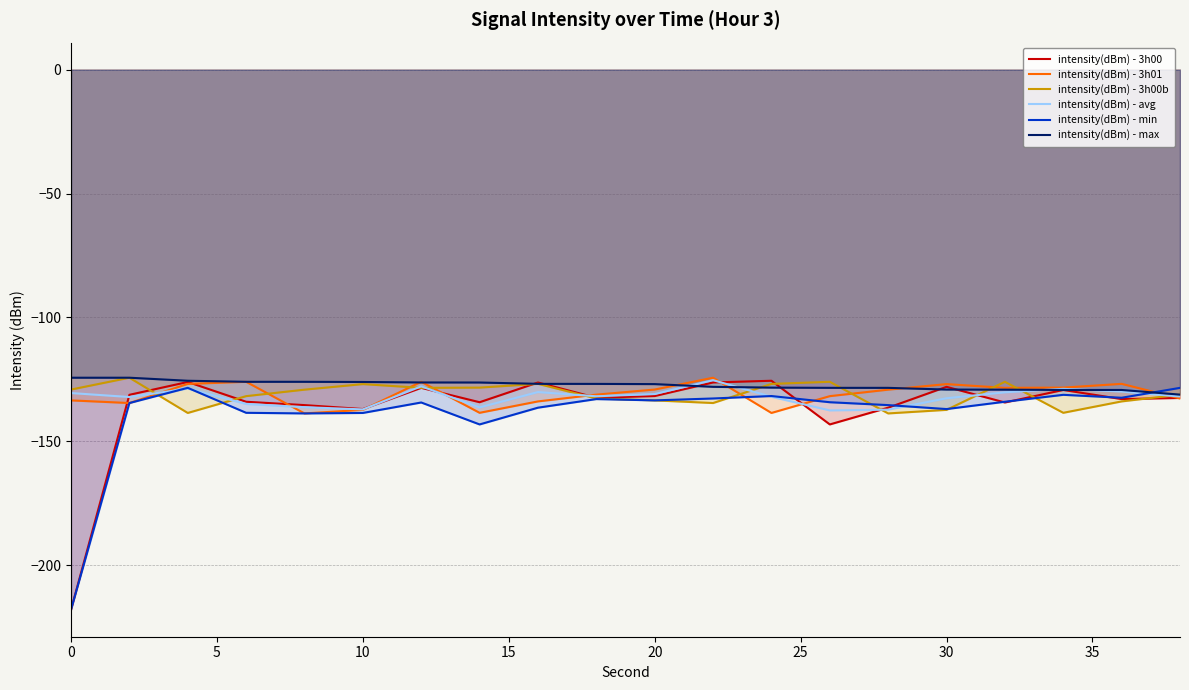

How many values in the intensity(dBm) - avg series are below -131?

11